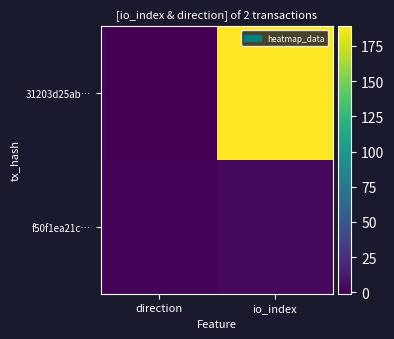

Which category has the lowest value across all series?

direction